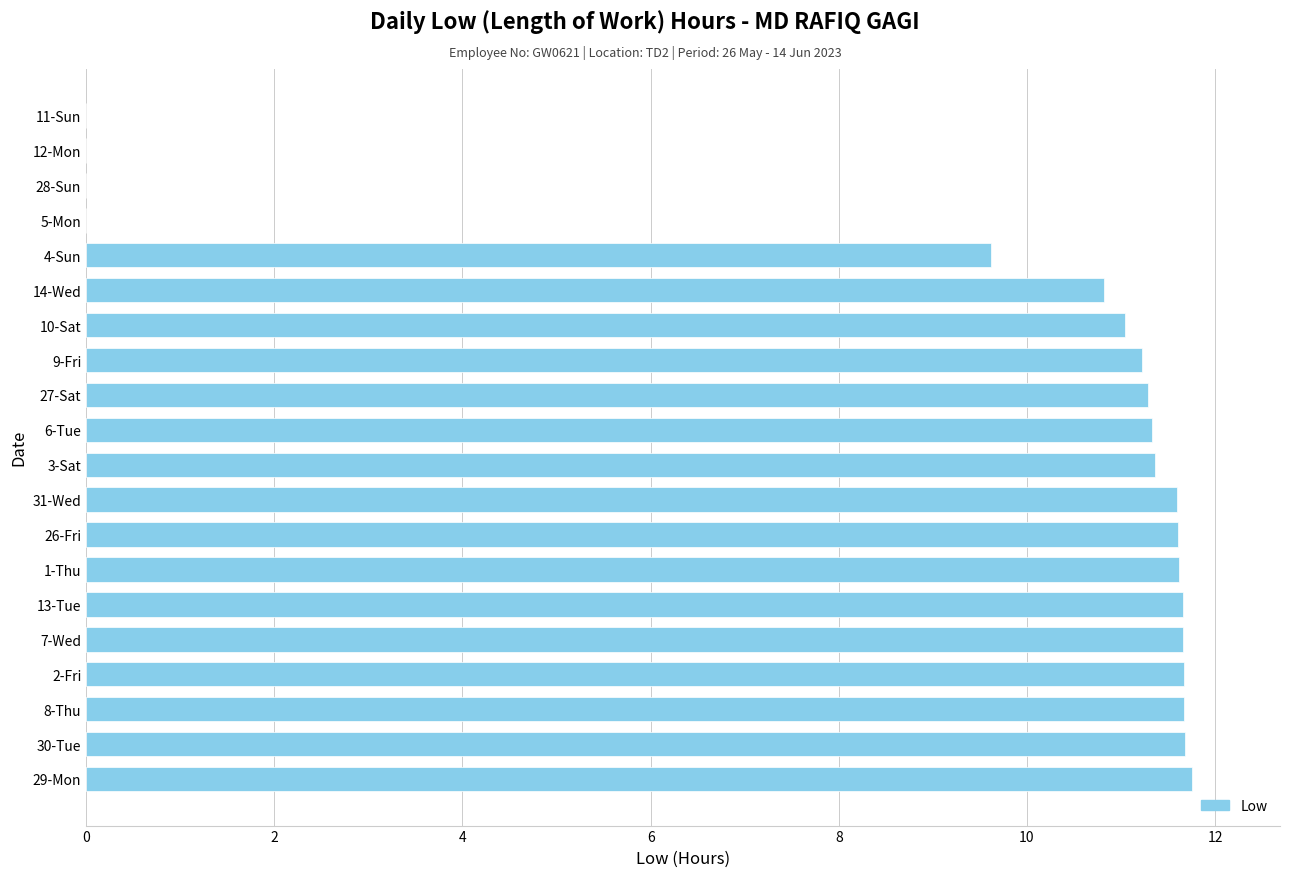

The value at 11-Sun is 0.0. True or false?

True